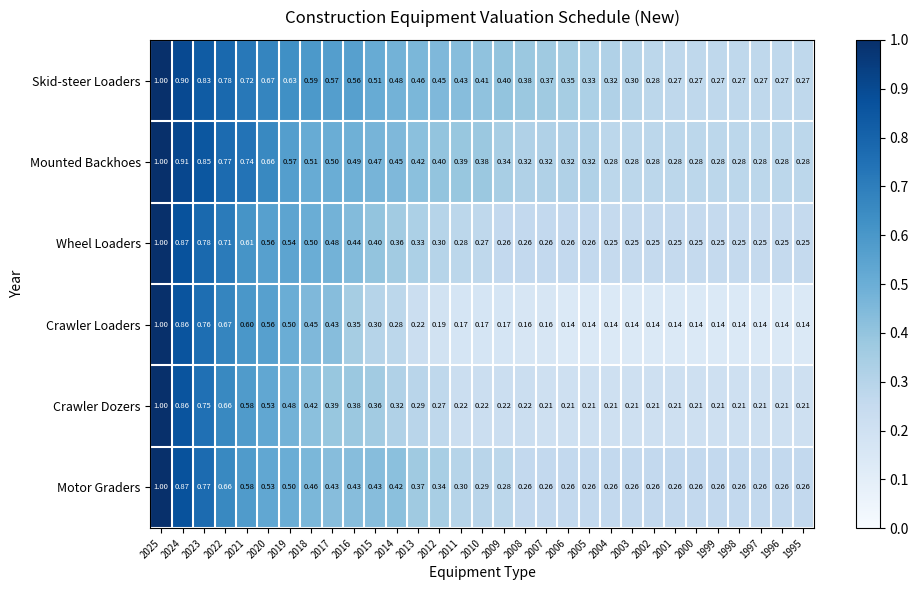

Which series has the largest range (max minus min)?

Crawler Loaders